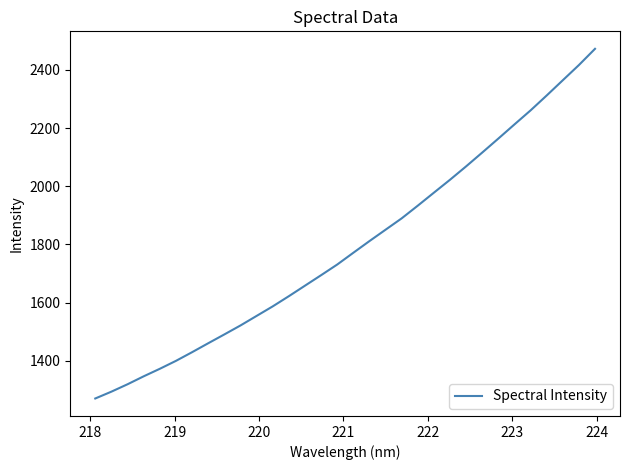

What is the greatest value displayed?

2472.3